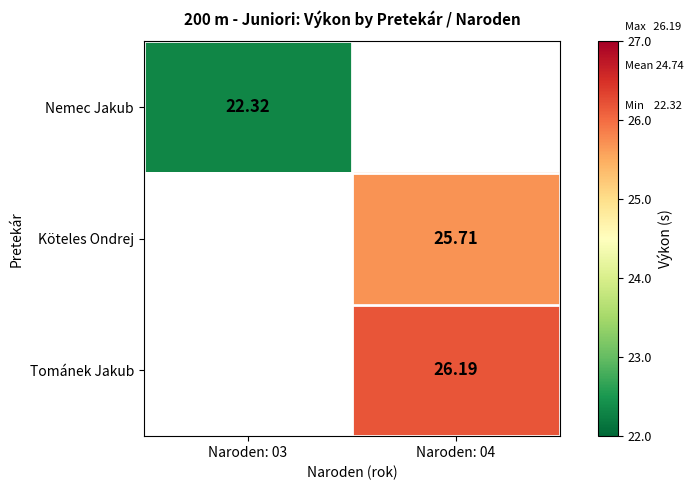

List the labels in order of Nemec Jakub value, smallest first.

Naroden: 03, Naroden: 04